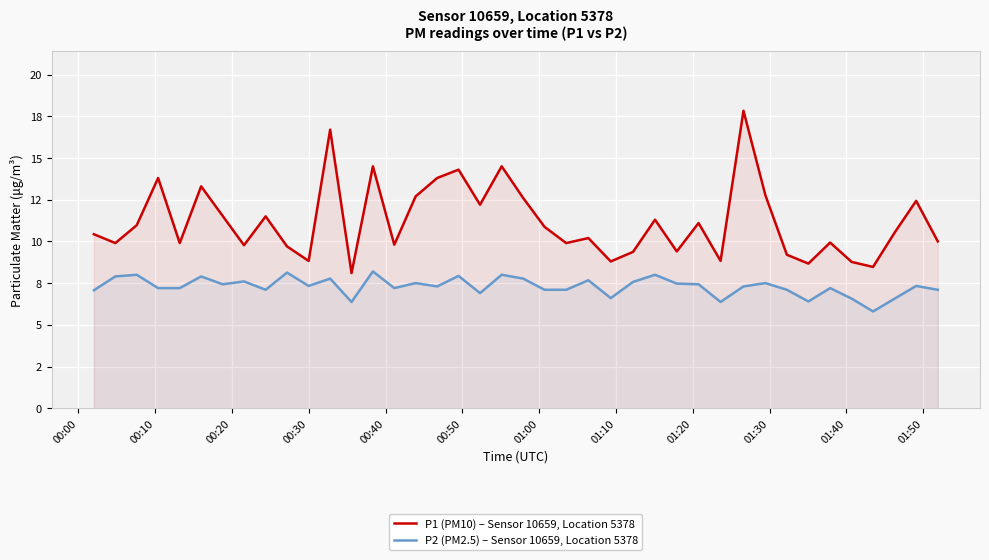

What are all the series names shown in the legend?

P1 (PM10) – Sensor 10659, Location 5378, P2 (PM2.5) – Sensor 10659, Location 5378